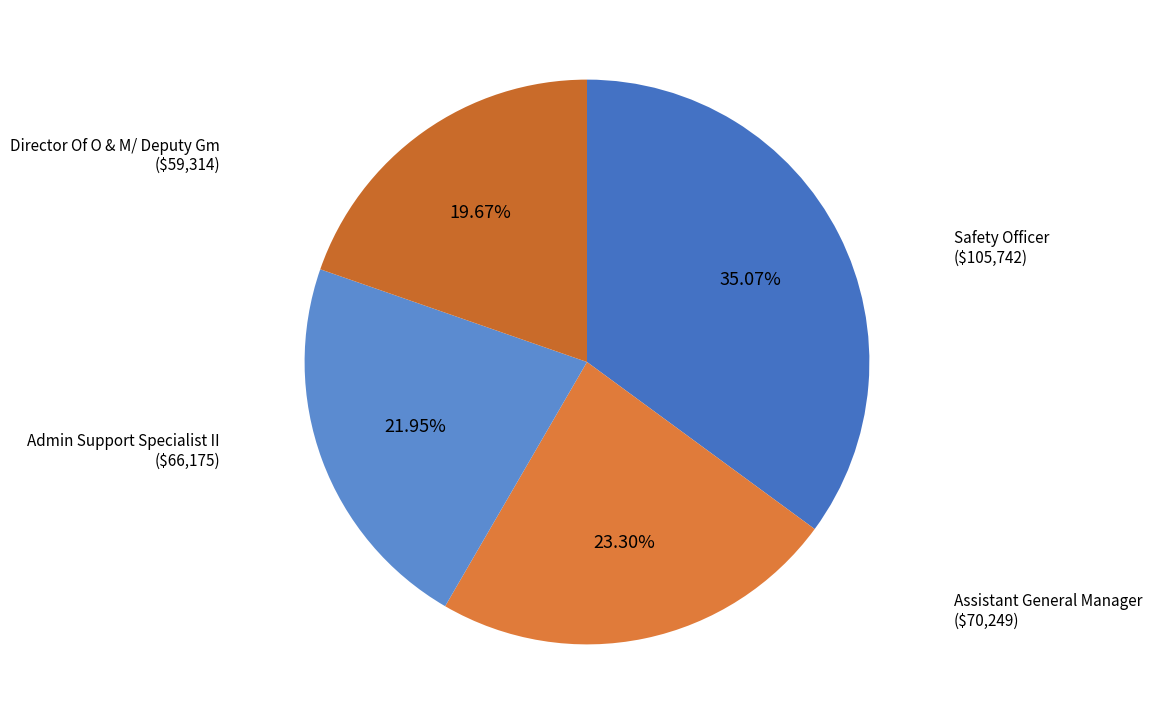

Approximately how many times larger is the value at Assistant General Manager compared to Safety Officer?

0.7